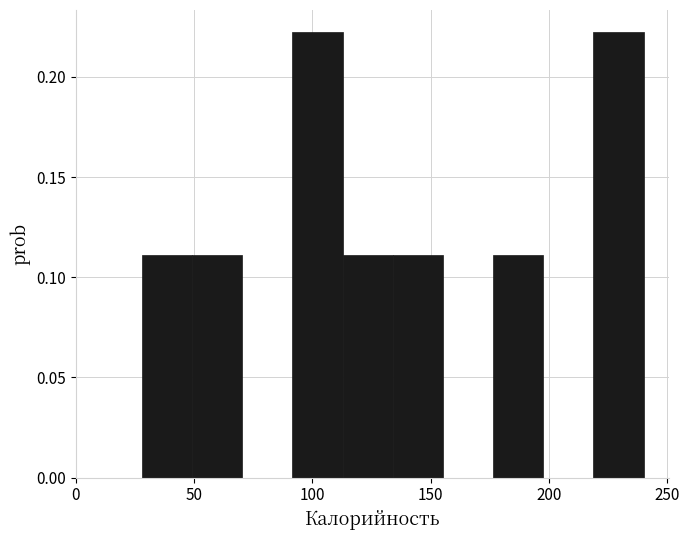

What is the height of the bar covering 30 to 50 on the x-axis? Neither the bar edges nor the heights are printed on the chart, so give them approximately, as read against the axes.

0.11